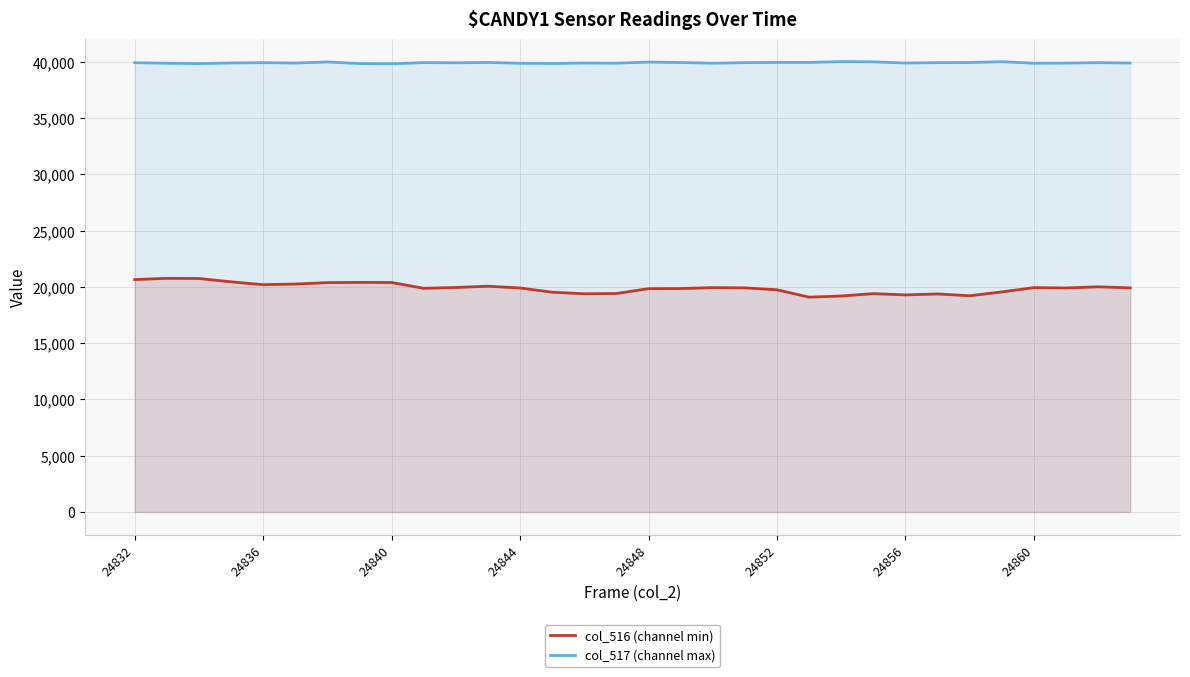

At how many categories does at least one series exceed 39132?

32